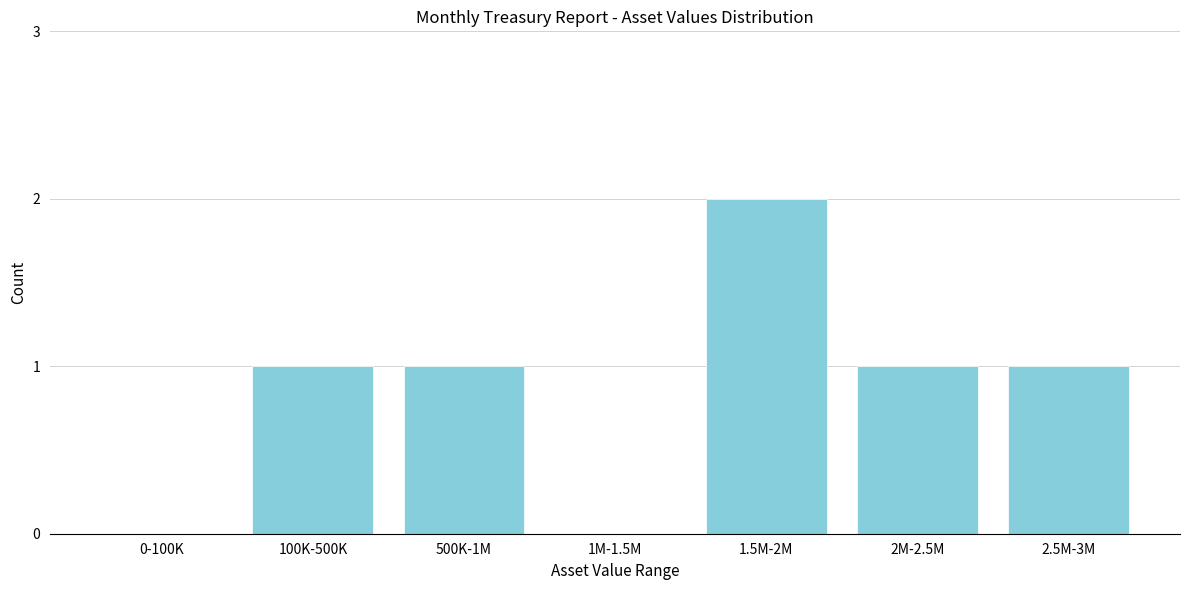

Reading left to right, extract all data points from this chart.

0-100K=0	100K-500K=1	500K-1M=1	1M-1.5M=0	1.5M-2M=2	2M-2.5M=1	2.5M-3M=1